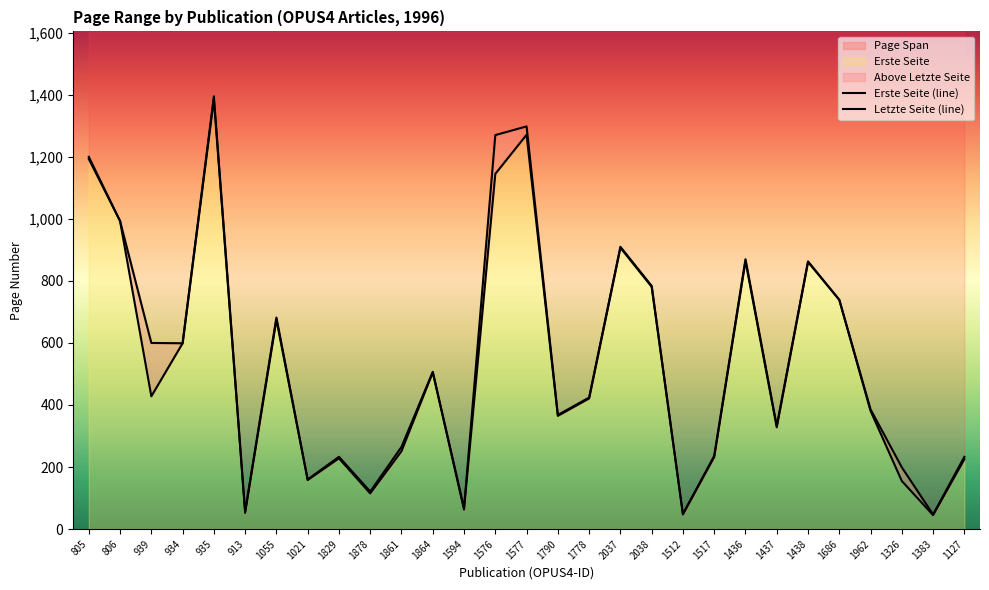

At which label does Erste Seite reach its peak?

935